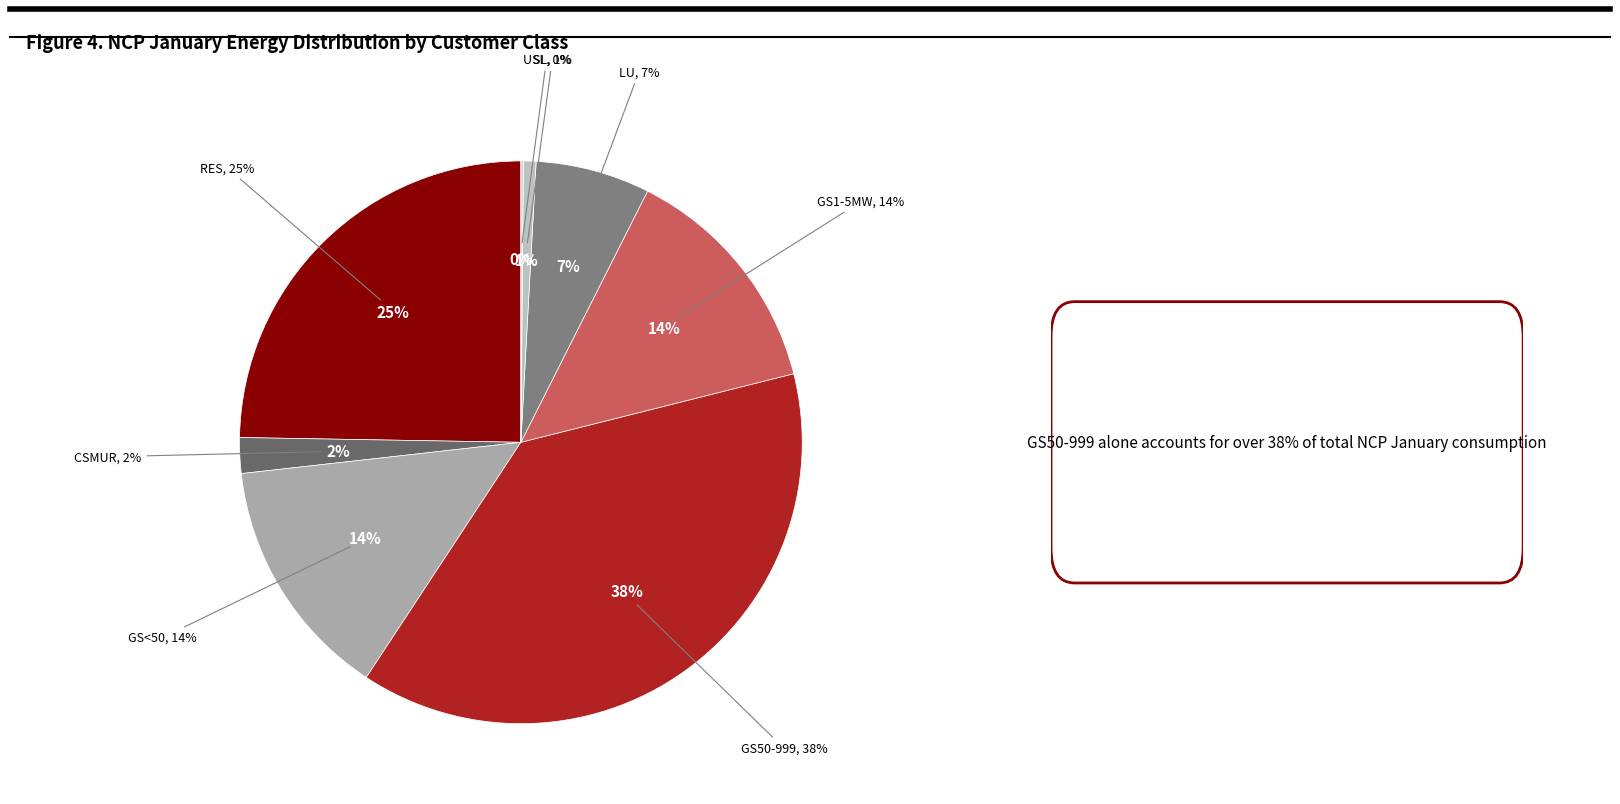

Rank the categories by value from lowest to highest.

USL, SL, CSMUR, LU, GS1-5MW, GS<50, RES, GS50-999